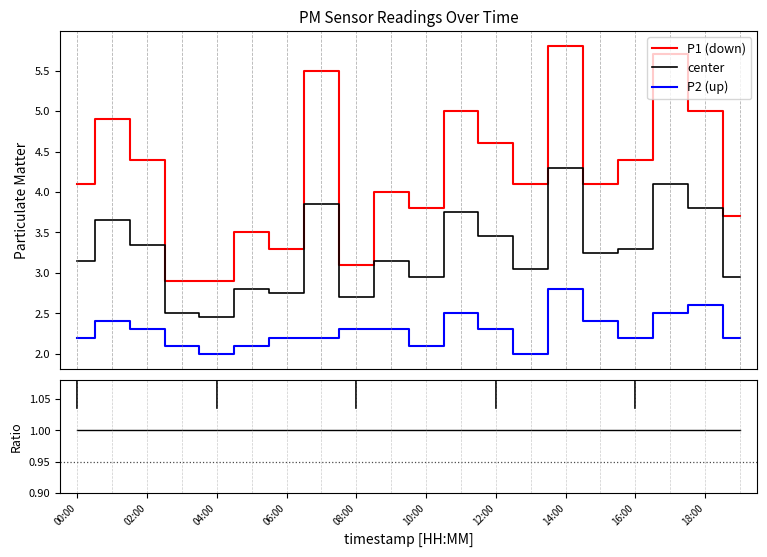

True or false: center and P1 (down) cross at least once.

False